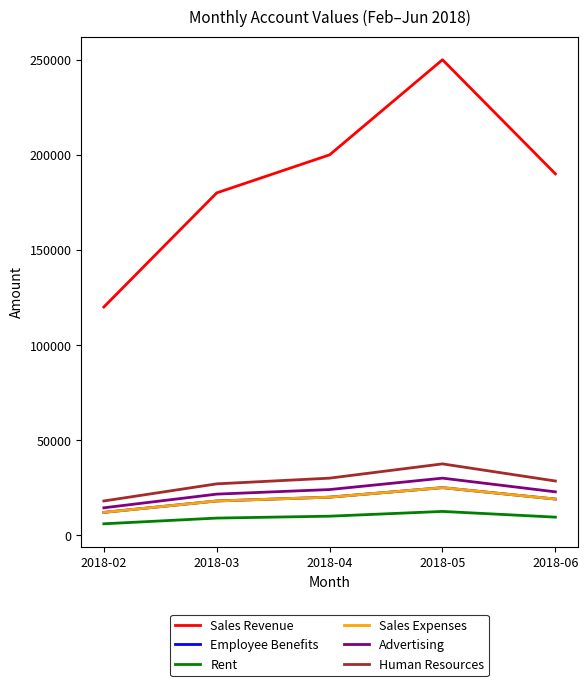

The value of Rent at 2018-02 is 6000. True or false?

True